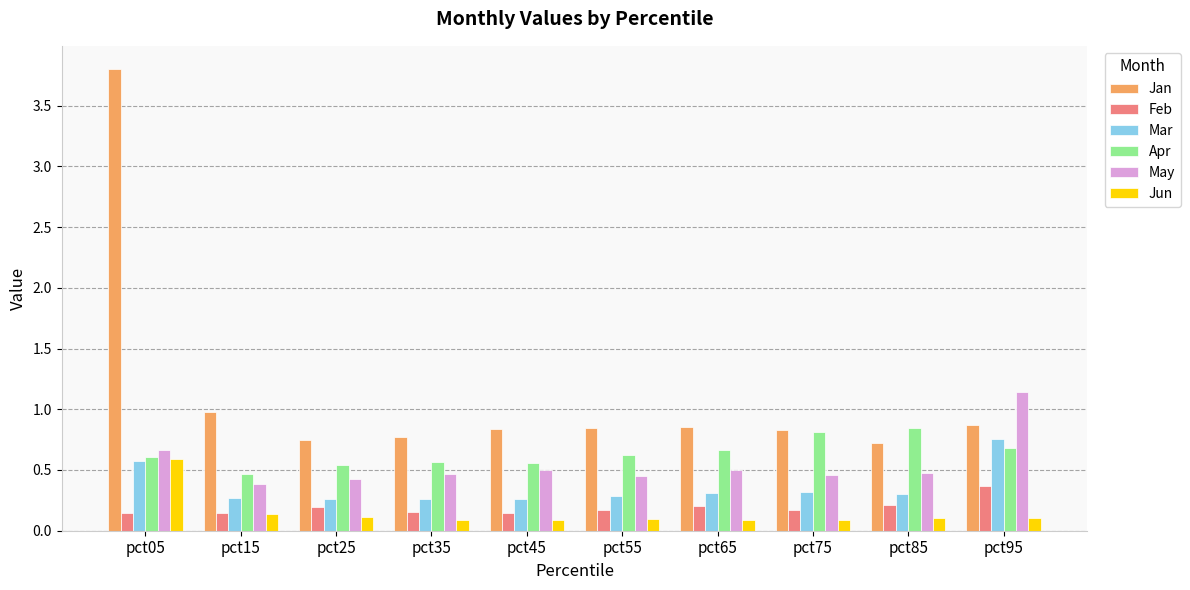

What is the difference between the highest and lowest values at pct55?

0.7